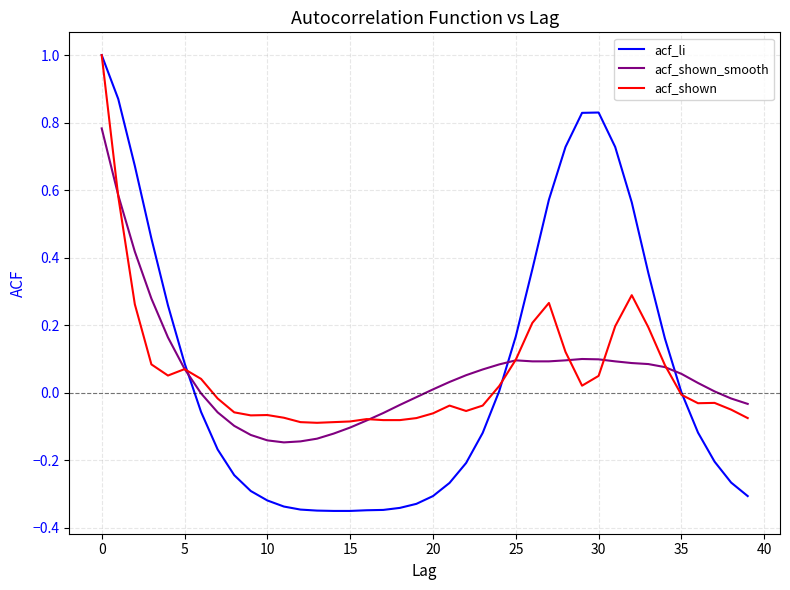

Which series has the widest spread of values?

acf_li